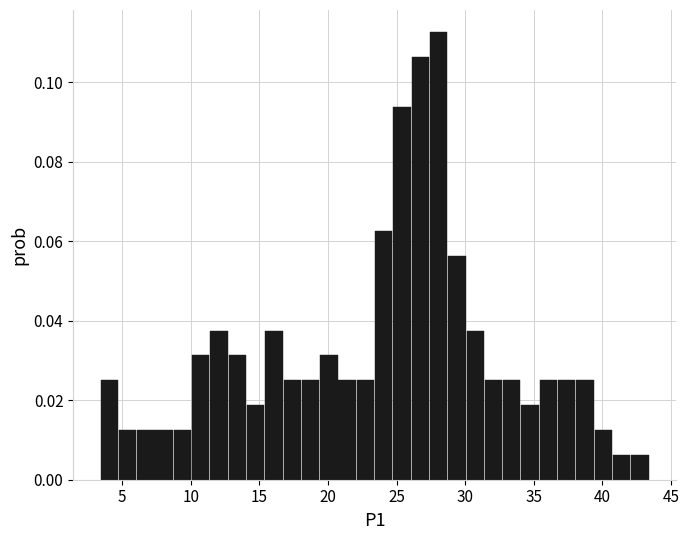

Read against the x-axis, roughly where is the centre of the tallest bar?

28.0